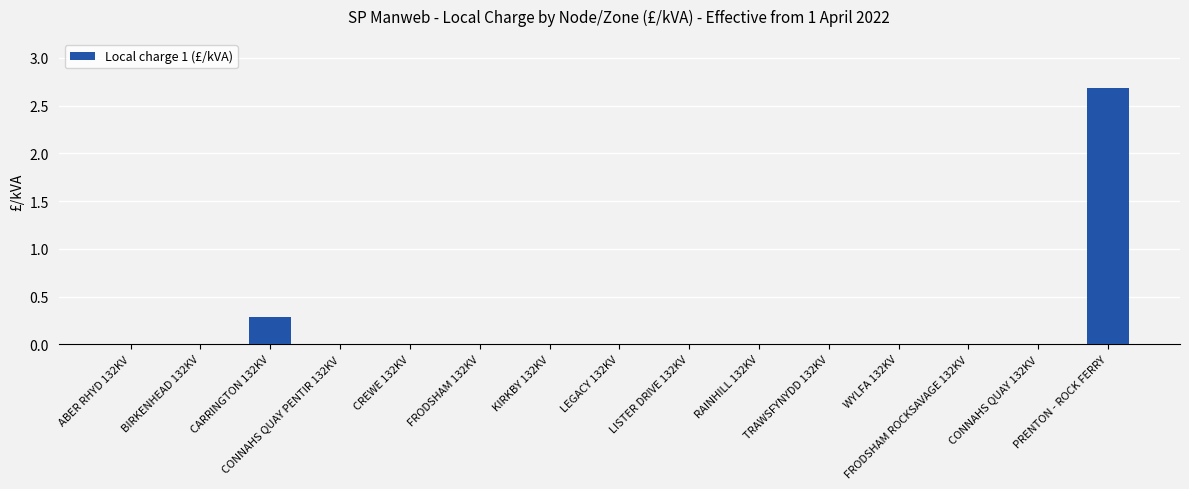

Reading left to right, extract all data points from this chart.

ABER RHYD 132KV=0.0	BIRKENHEAD 132KV=0.0	CARRINGTON 132KV=0.3	CONNAHS QUAY PENTIR 132KV=0.0	CREWE 132KV=0.0	FRODSHAM 132KV=0.0	KIRKBY 132KV=0.0	LEGACY 132KV=0.0	LISTER DRIVE 132KV=0.0	RAINHILL 132KV=0.0	TRAWSFYNYDD 132KV=0.0	WYLFA 132KV=0.0	FRODSHAM ROCKSAVAGE 132KV=0.0	CONNAHS QUAY 132KV=0.0	PRENTON - ROCK FERRY=2.7